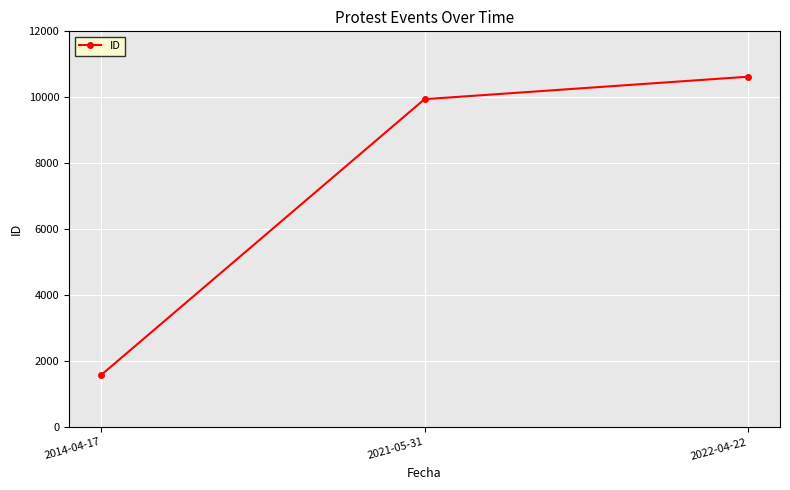

Is this an area chart (filled region under the line)?

No